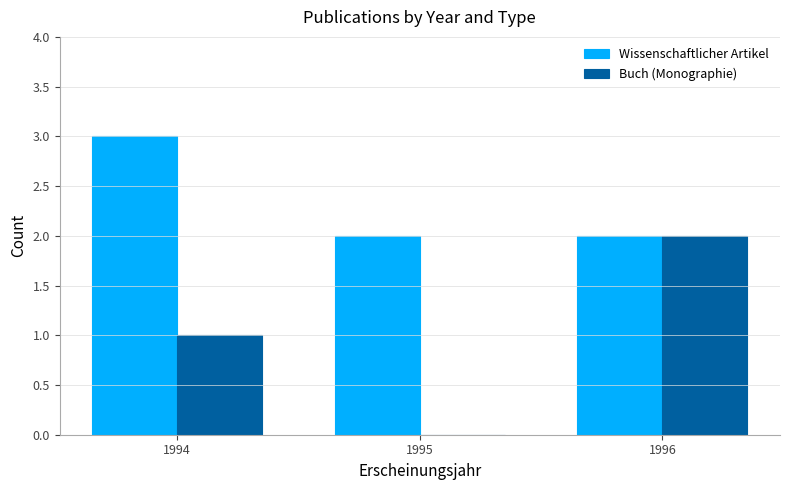

What is the sum of the Wissenschaftlicher Artikel values at 1994 and 1995?

5